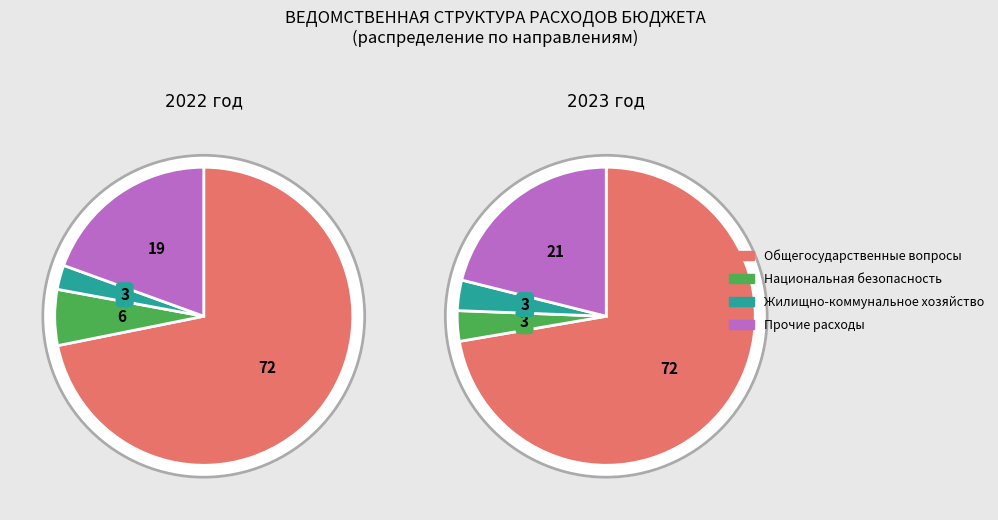

At НАЦИОНАЛЬНАЯ БЕЗОПАСНОСТЬ, list the series in order from largest to smallest.

2022 год, 2023 год